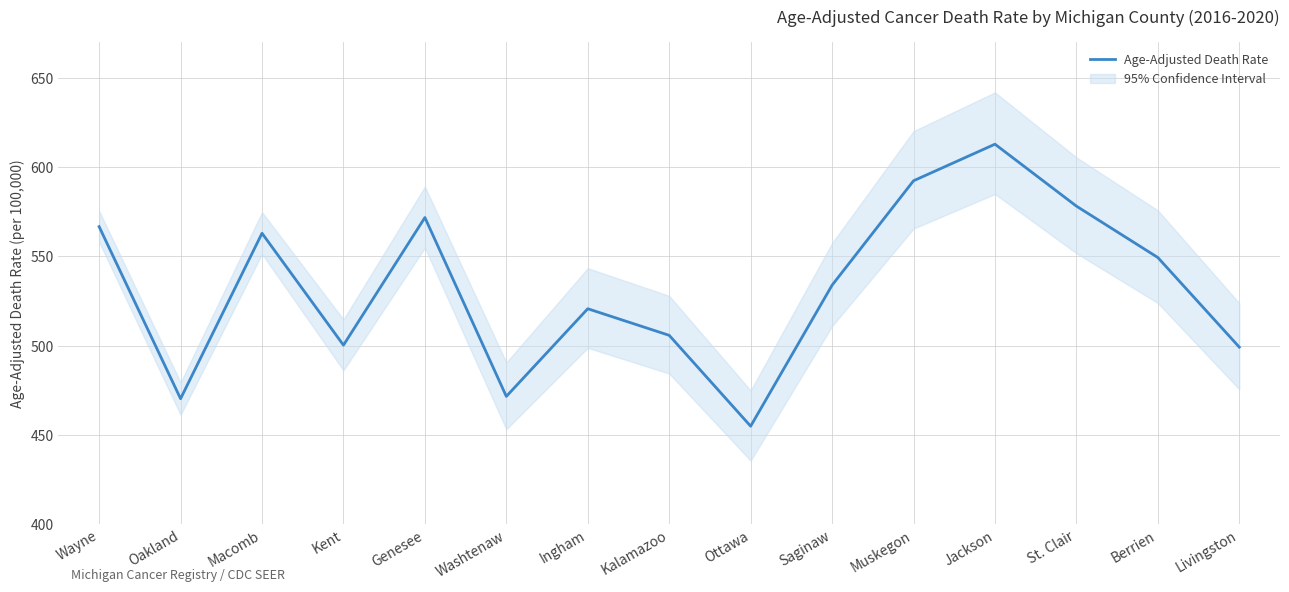

The chart shows a value of 732.0 at Oakland. True or false?

False